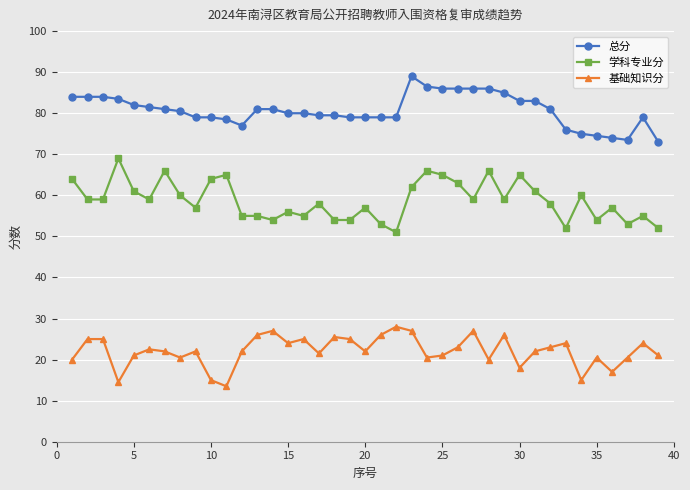

True or false: 学科专业分 has more than 2 interior local peaks.

True